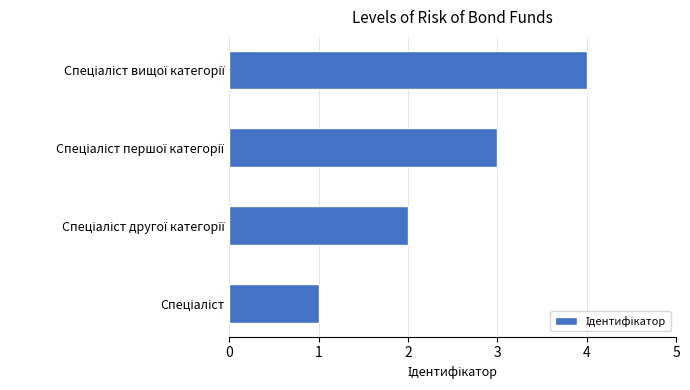

What is the difference between the maximum and minimum values?

3